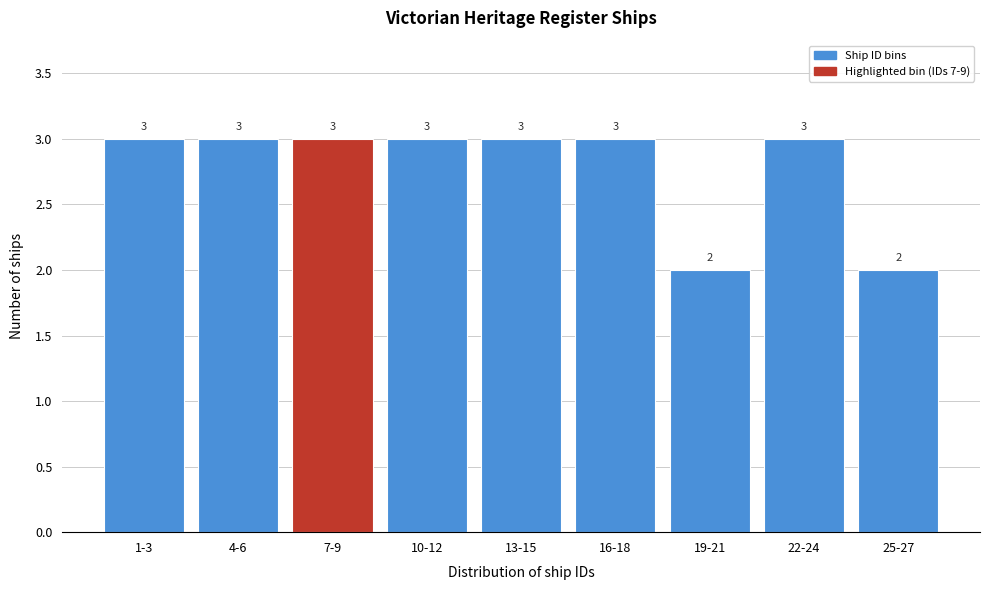

Reading left to right, transcribe all the data shown in this chart.

3	3	3	3	3	3	2	3	2